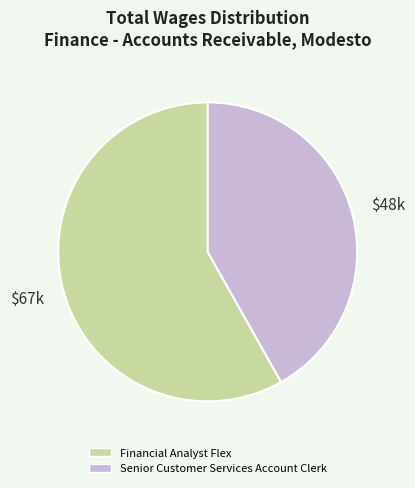

Which category has the smallest portion of the pie?

Senior Customer Services Account Clerk